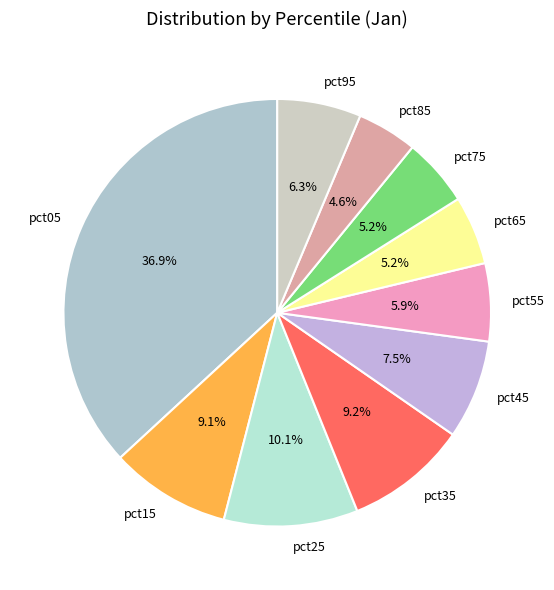

How many slices are in this pie chart?

10